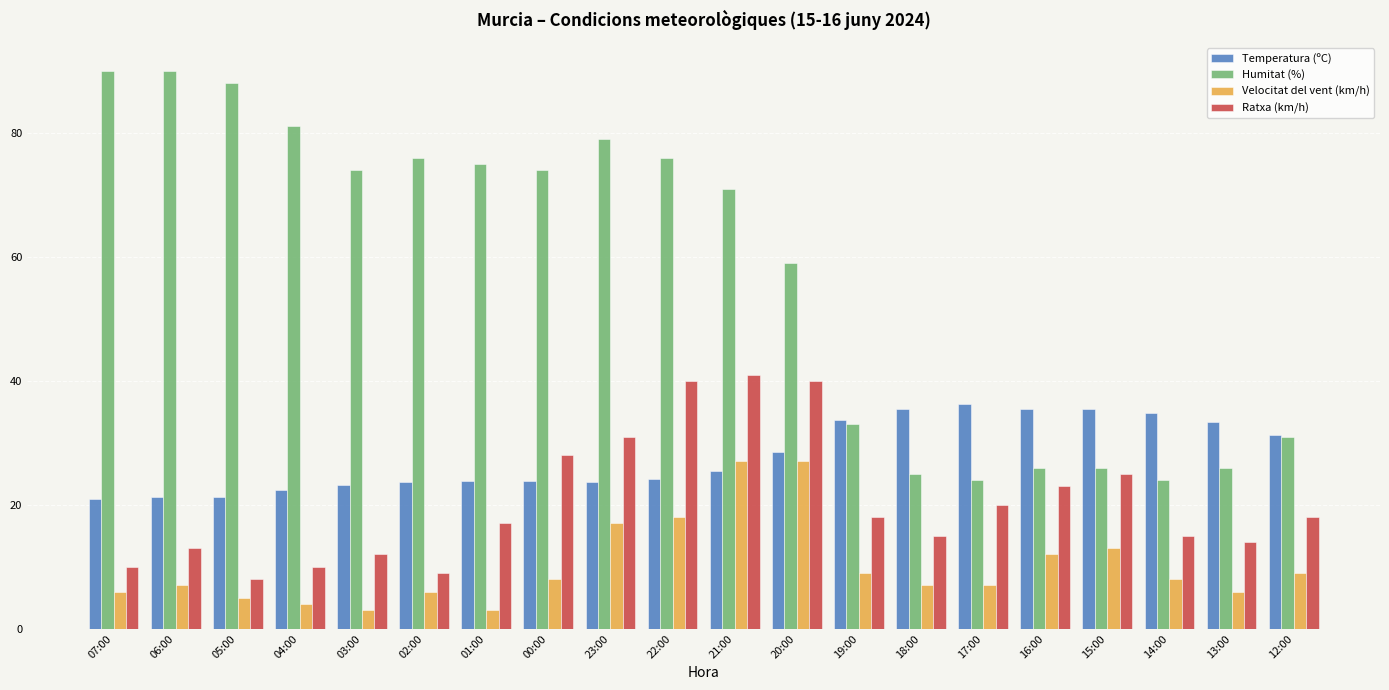

At how many categories does at least one series exceed 30?

20